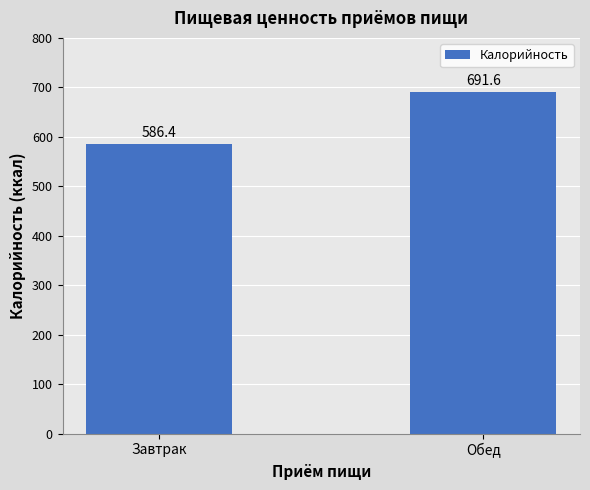

What is the smallest value displayed?

586.4